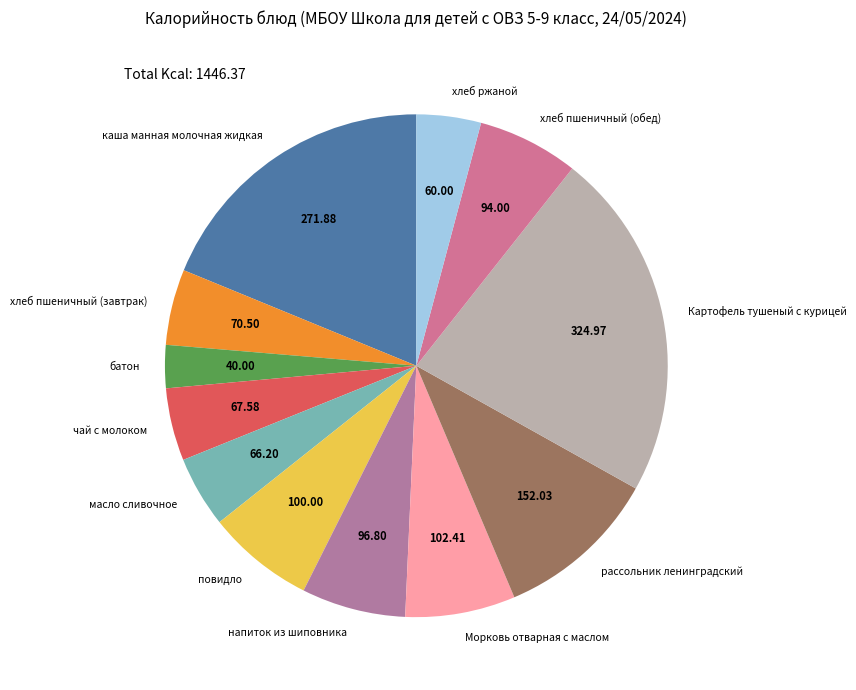

How many segments does this pie chart have?

12